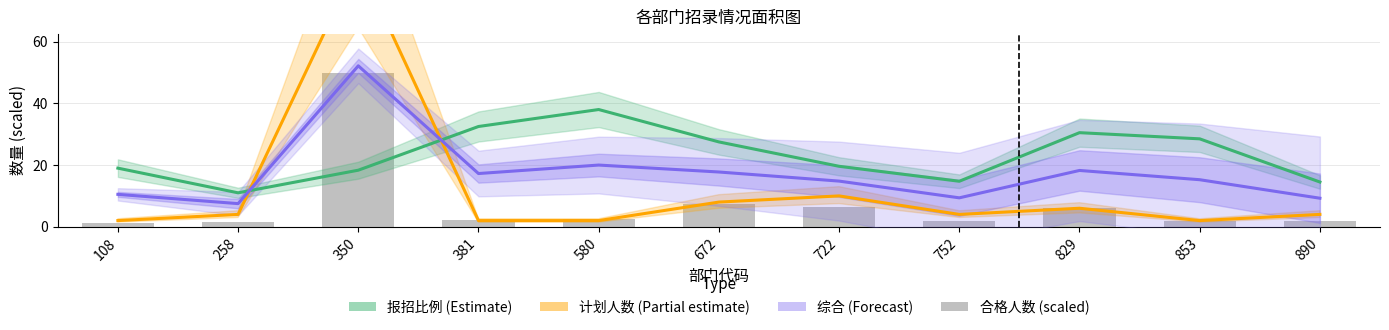

Reading left to right, extract all data points from this chart.

报招比例 (Estimate): 19.0	11.0	18.3	32.5	38.0	27.5	19.6	14.8	30.5	28.5	14.5
计划人数 (Partial estimate): 2.0	4.0	86.0	2.0	2.0	8.0	10.0	4.0	6.0	2.0	4.0
综合 (Forecast): 10.5	7.5	52.2	17.2	20.0	17.8	14.8	9.4	18.2	15.2	9.2
合格人数 (scaled): 1.3	1.5	50.0	2.2	2.5	7.3	6.5	2.0	6.1	1.9	1.9